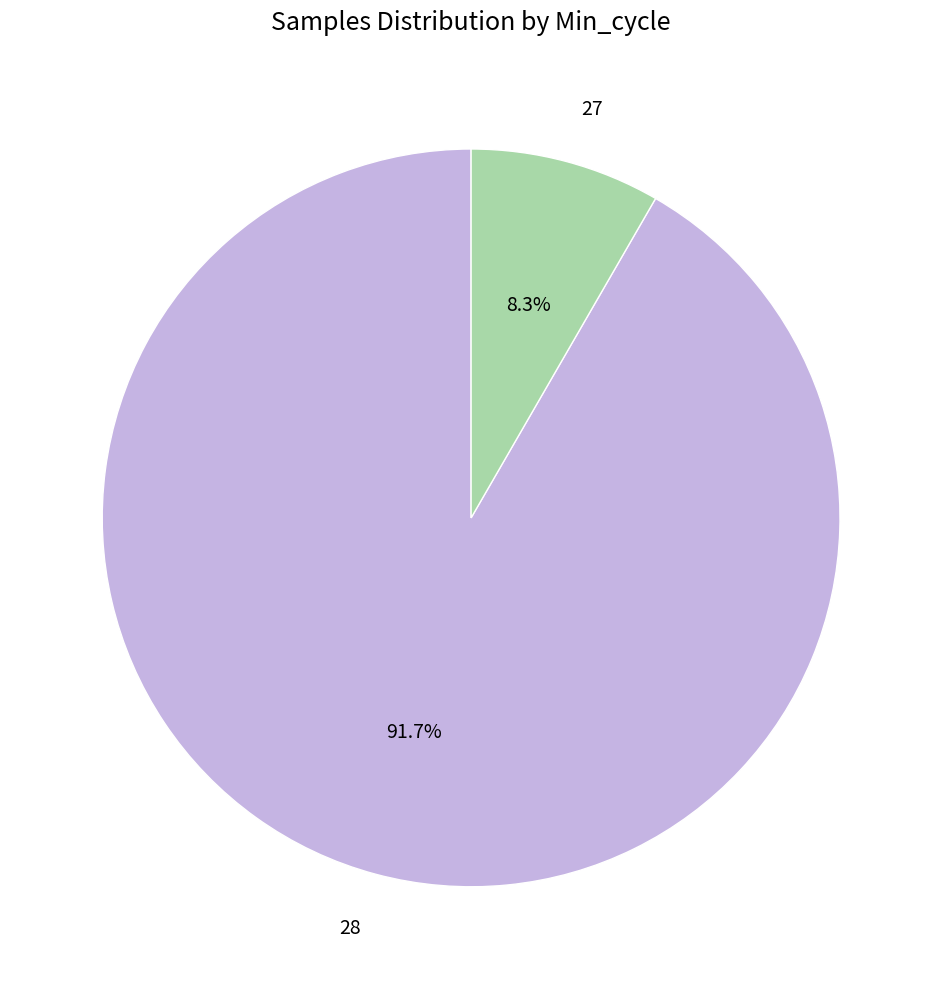

Is there a majority slice in this chart?

Yes